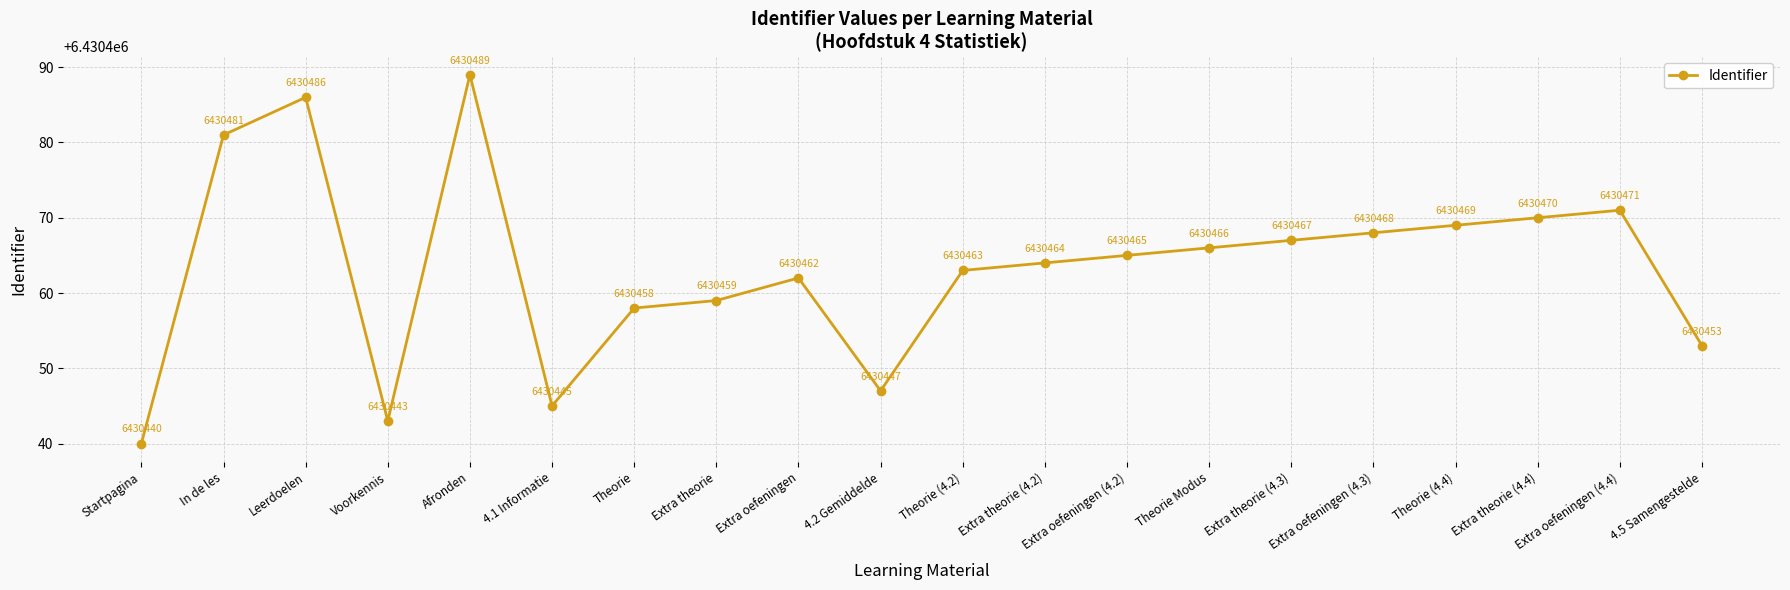

List the labels in order of value, largest first.

Afronden, Leerdoelen, In de les, Extra oefeningen (4.4), Extra theorie (4.4), Theorie (4.4), Extra oefeningen (4.3), Extra theorie (4.3), Theorie Modus, Extra oefeningen (4.2), Extra theorie (4.2), Theorie (4.2), Extra oefeningen, Extra theorie, Theorie, 4.5 Samengestelde, 4.2 Gemiddelde, 4.1 Informatie, Voorkennis, Startpagina